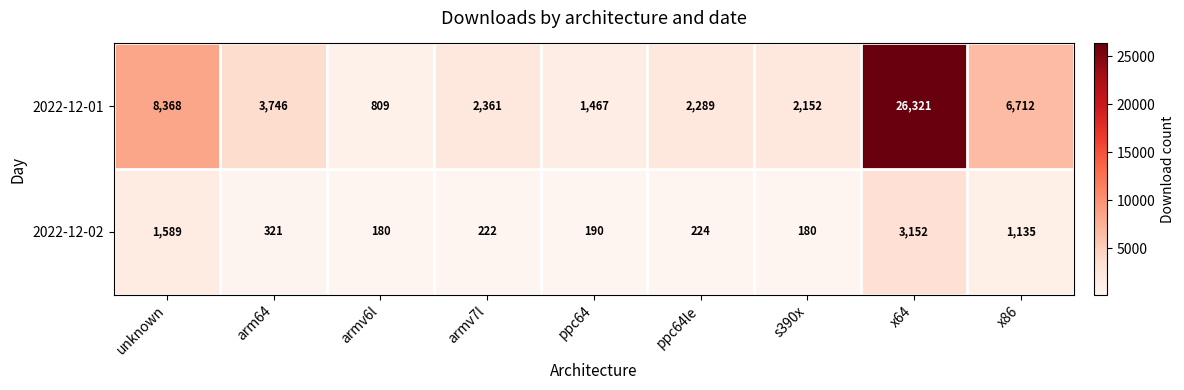

The 2022-12-02 series shows 321 at arm64. True or false?

True